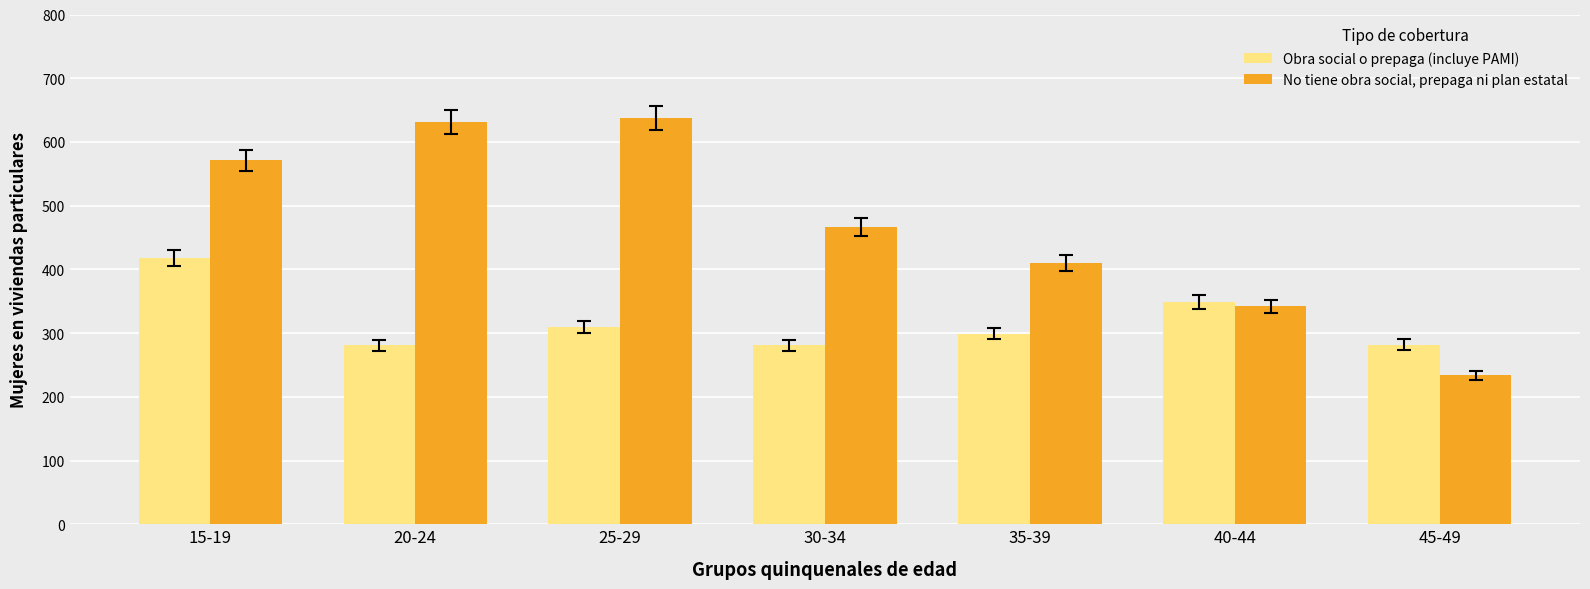

At which category is the sum across all series the highest?

15-19